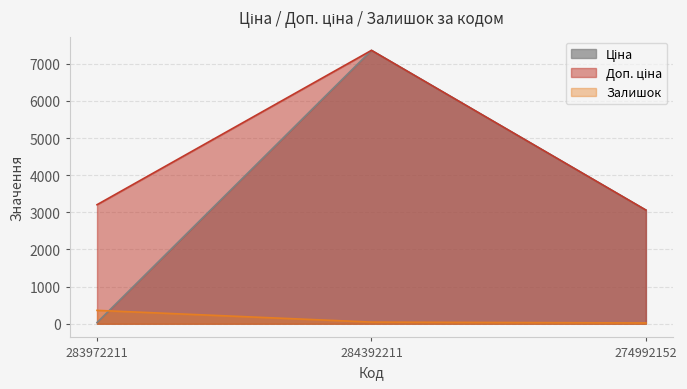

List the series in order of their peak value, highest first.

Ціна, Доп. ціна, Залишок